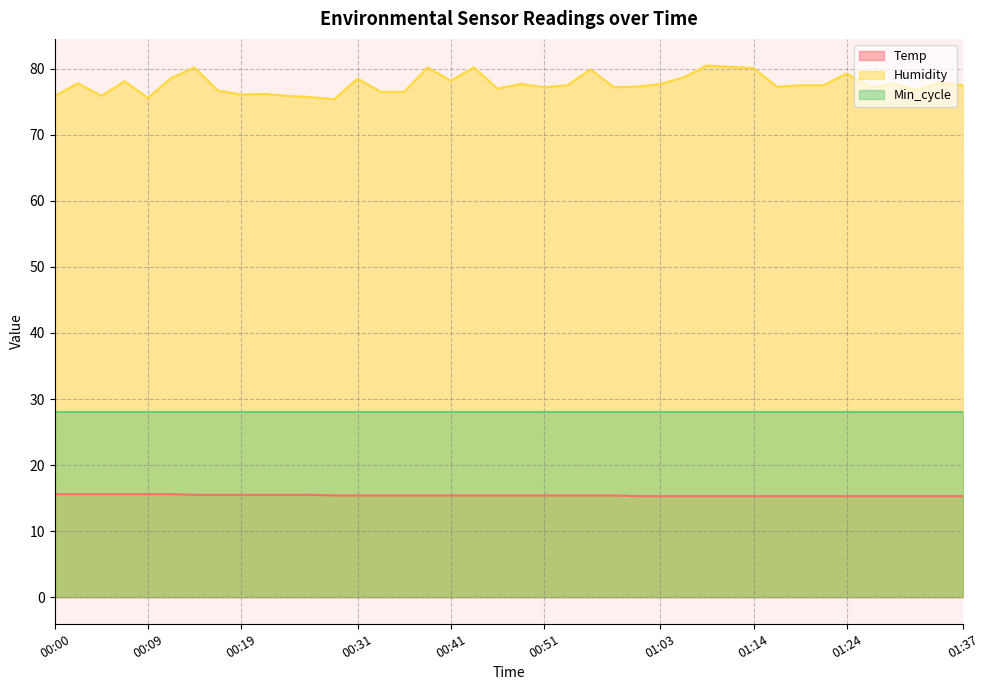

At which category does the chart reach its peak across all series?

01:08